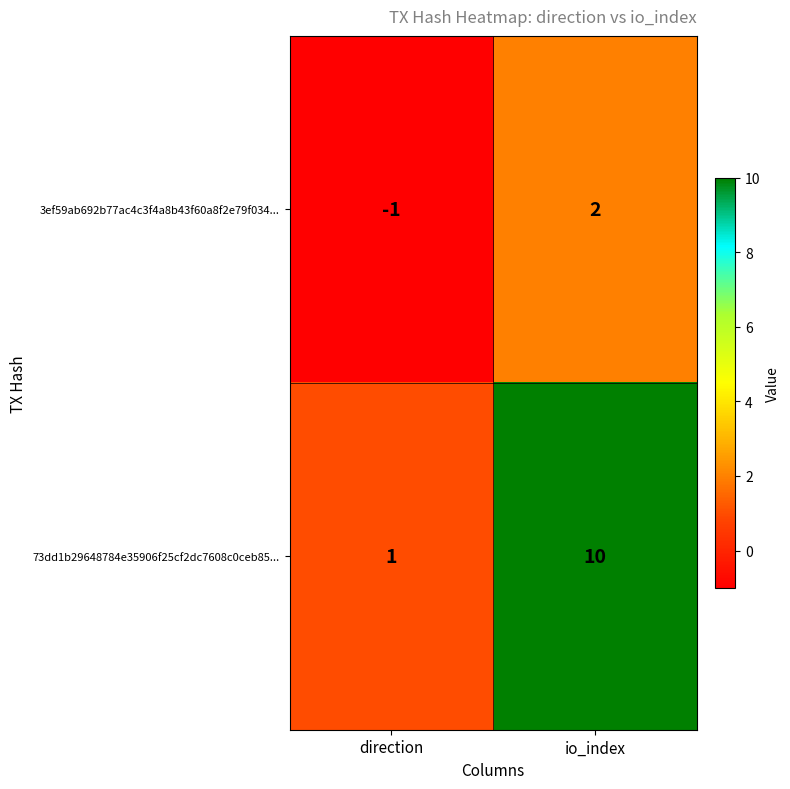

At which label is 3ef59ab692b77ac4c3f4a8b43f60a8f2e79f034... closest to 0?

direction